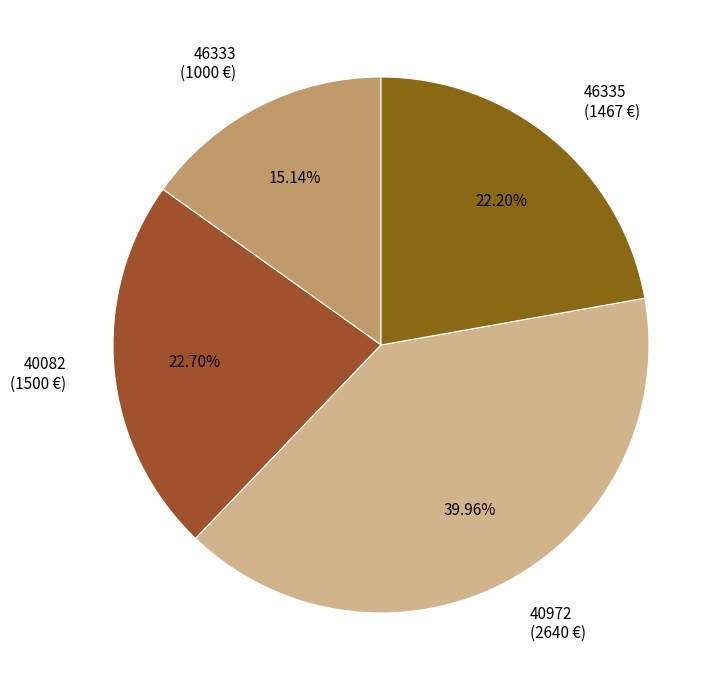

What is the largest slice in the pie chart?

40972